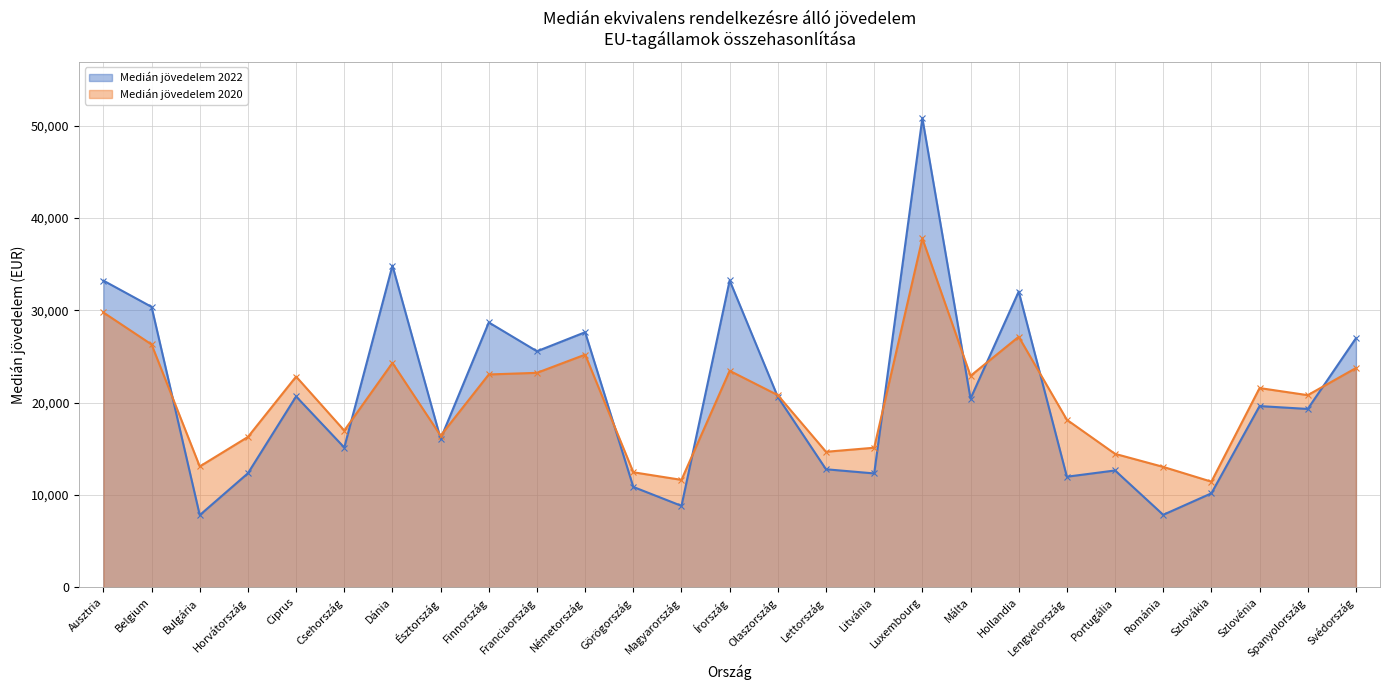

Reading right to left, extract all data points from this chart.

Medián jövedelem 2022: Svédország=26967	Spanyolország=19309	Szlovénia=19620	Szlovákia=10171	Románia=7844	Portugália=12646	Lengyelország=11969	Hollandia=32025	Málta=20430	Luxembourg=50799	Litvánia=12325	Lettország=12776	Olaszország=20605	Írország=33232	Magyarország=8814	Görögország=10862	Németország=27619	Franciaország=25557	Finnország=28681	Észtország=16073	Dánia=34843	Csehország=15133	Ciprus=20666	Horvátország=12344	Bulgária=7811	Belgium=30367	Ausztria=33210
Medián jövedelem 2020: Svédország=23739	Spanyolország=20802	Szlovénia=21572	Szlovákia=11433	Románia=13033	Portugália=14446	Lengyelország=18136	Hollandia=27128	Málta=22894	Luxembourg=37781	Litvánia=15110	Lettország=14669	Olaszország=20804	Írország=23442	Magyarország=11628	Görögország=12451	Németország=25192	Franciaország=23222	Finnország=23045	Észtország=16414	Dánia=24297	Csehország=16972	Ciprus=22817	Horvátország=16277	Bulgária=13079	Belgium=26293	Ausztria=29758